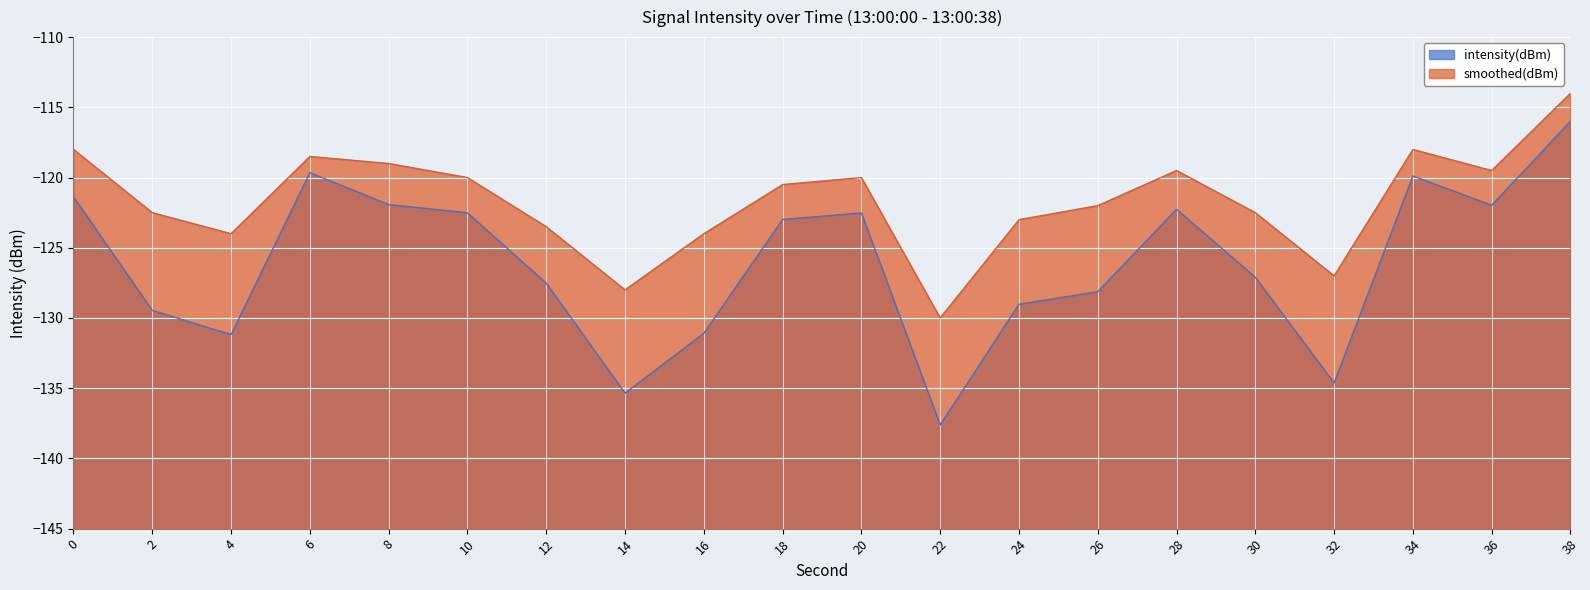

Which category has the lowest value across all series?

22